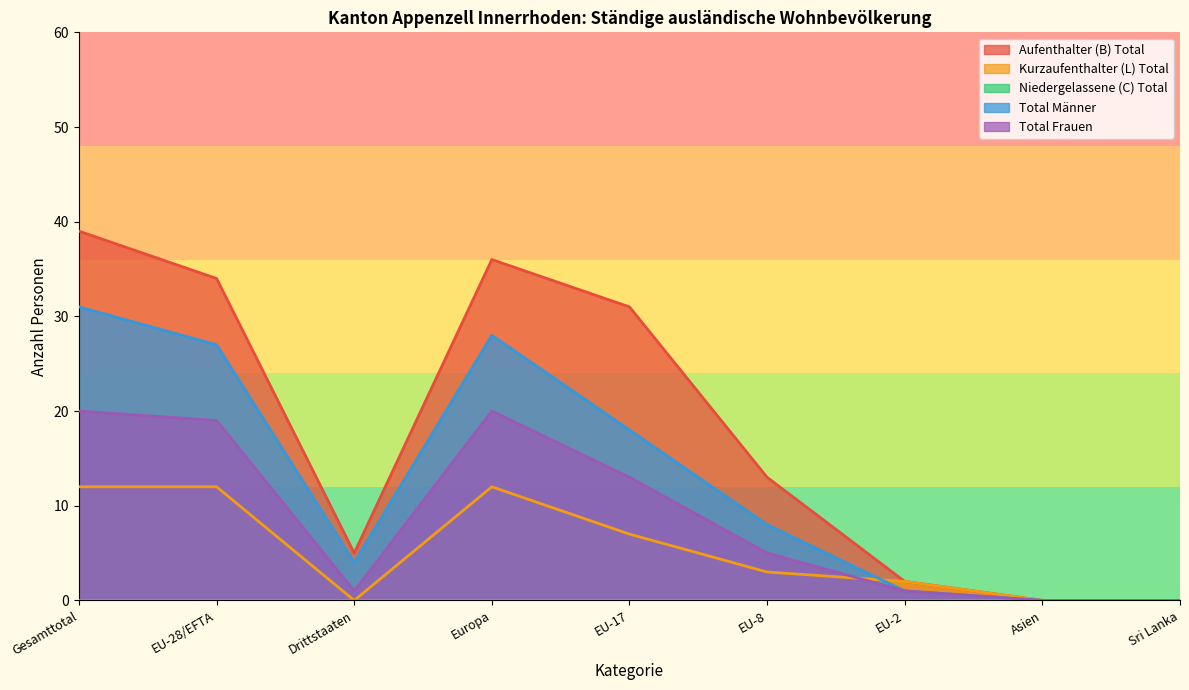

The value of Total Frauen at Europa is 34. True or false?

False